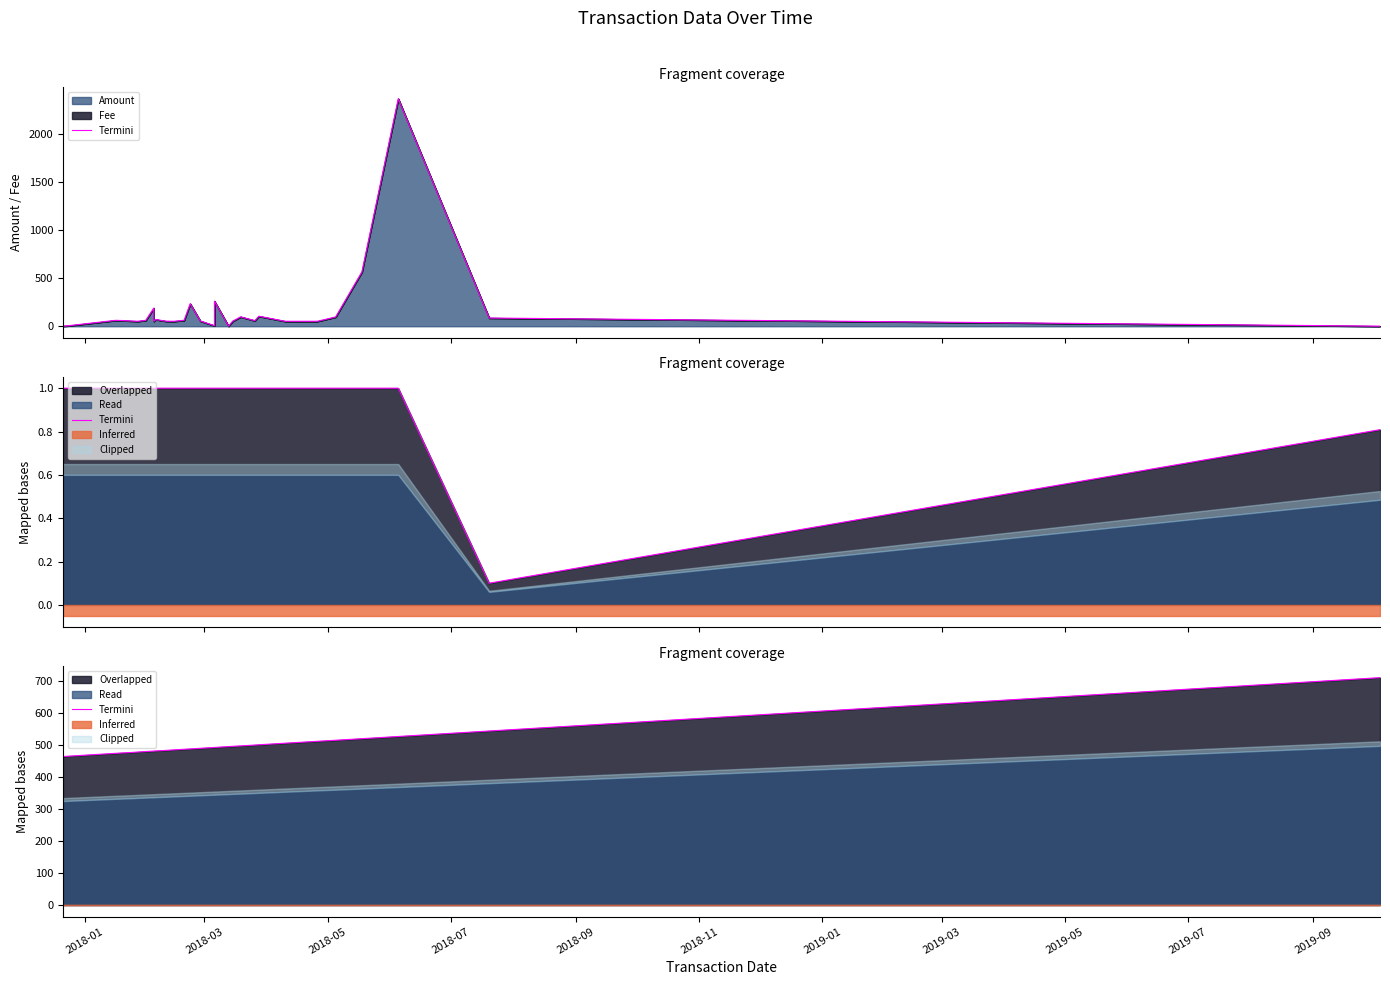

At which category does the chart reach its minimum across all series?

2018-03